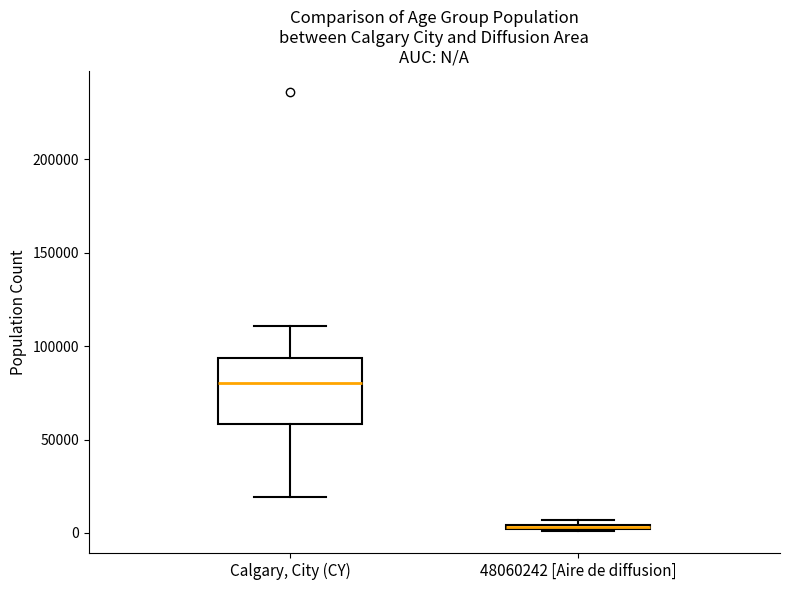

Which box is the tallest, from its lower edge to its upper edge?

Calgary, City (CY)